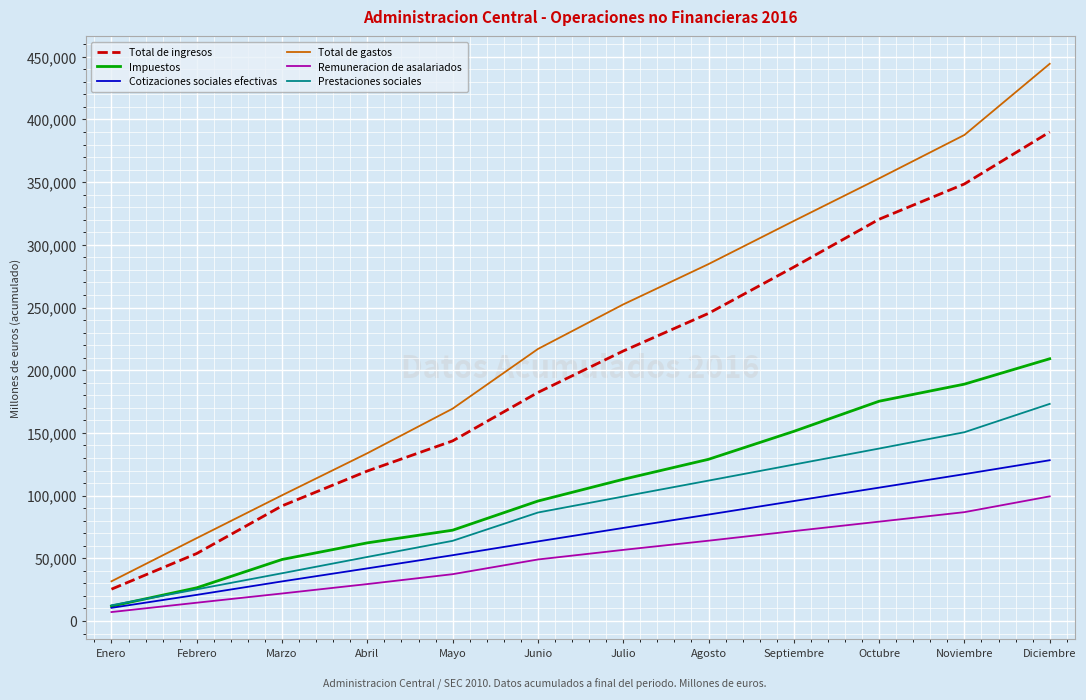

What are all the series names shown in the legend?

Total de ingresos, Impuestos, Cotizaciones sociales efectivas, Total de gastos, Remuneracion de asalariados, Prestaciones sociales